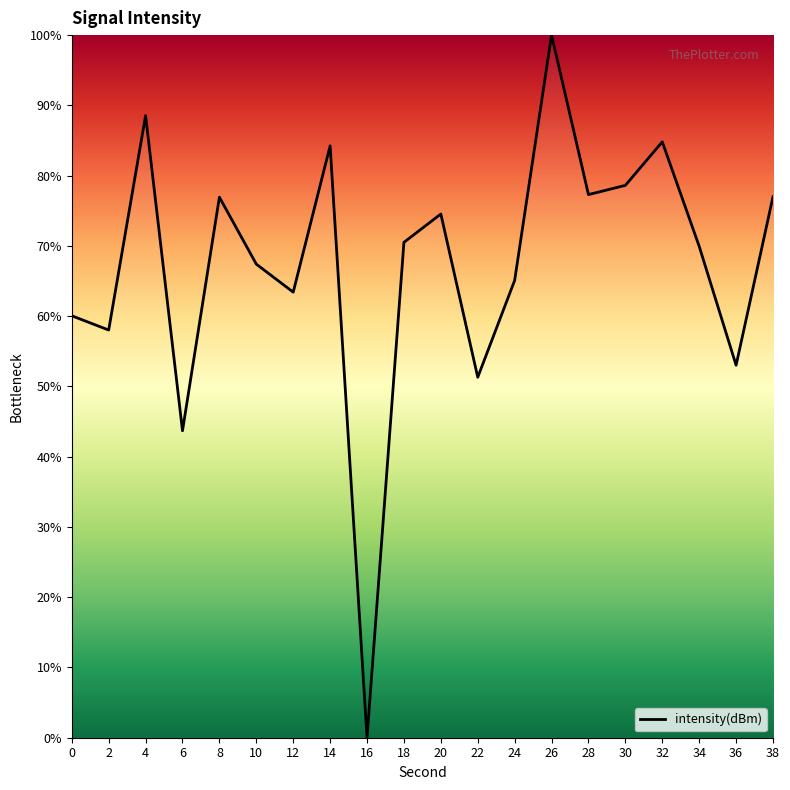

What is the difference between the values at 24 and 20?

9.5